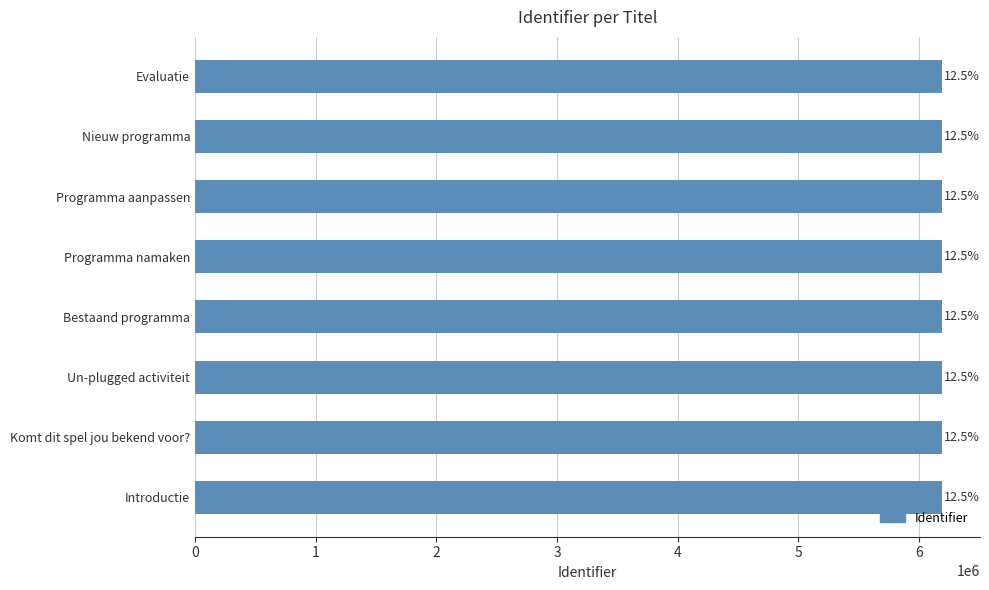

How many bars are there in total?

8